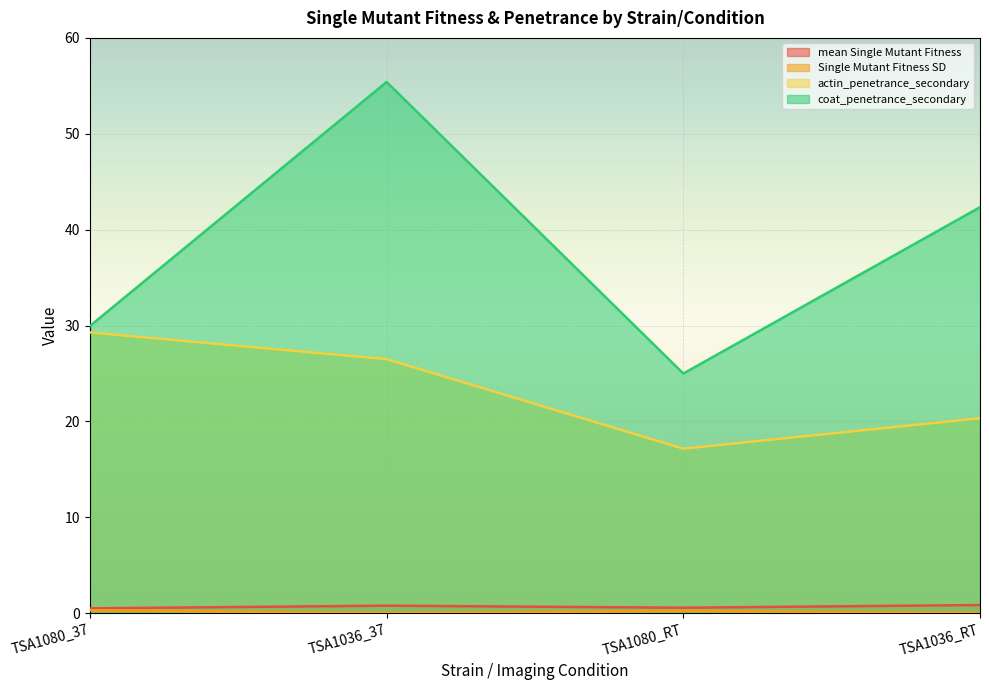

What is the sum of all actin_penetrance_secondary values?

93.3